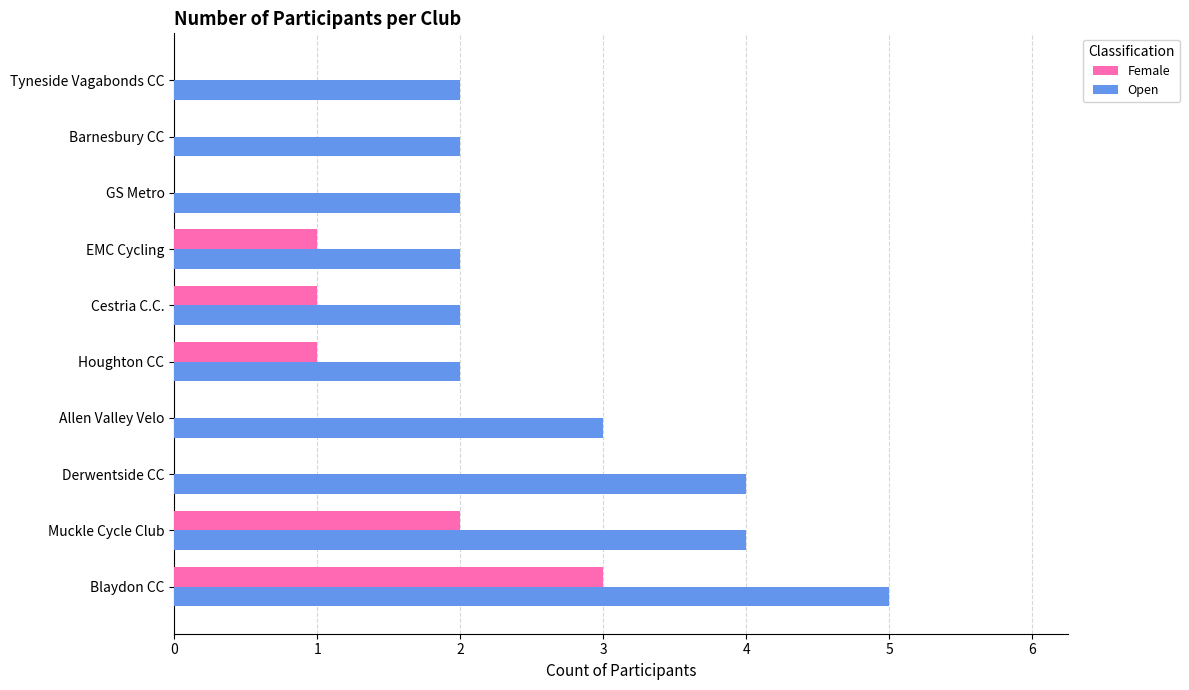

What is the highest value of the Female series?

3